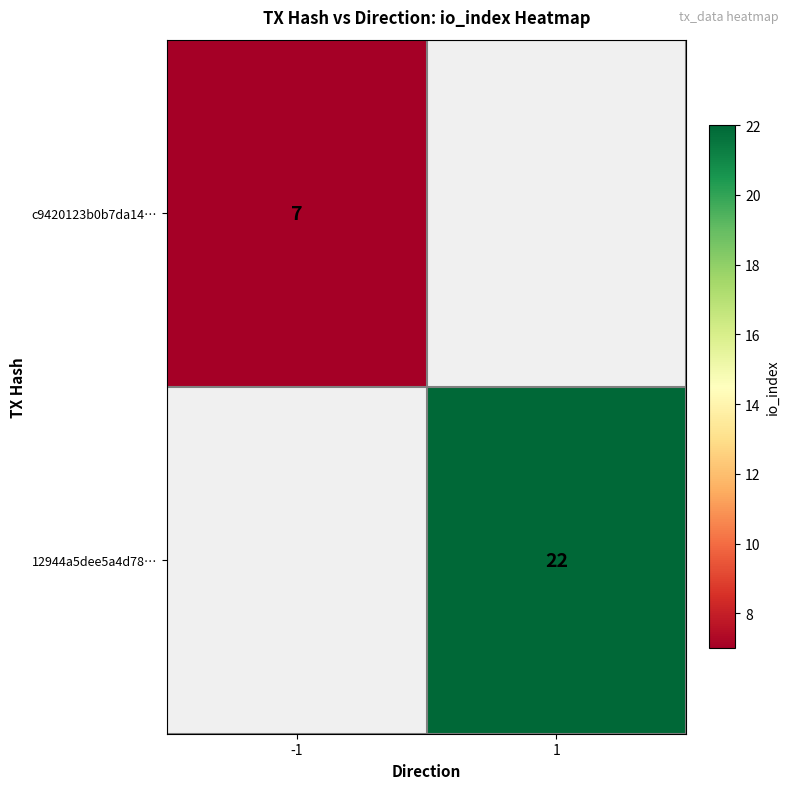

Is it true that 12944a5dee5a4d78… equals 5 at 1?

False